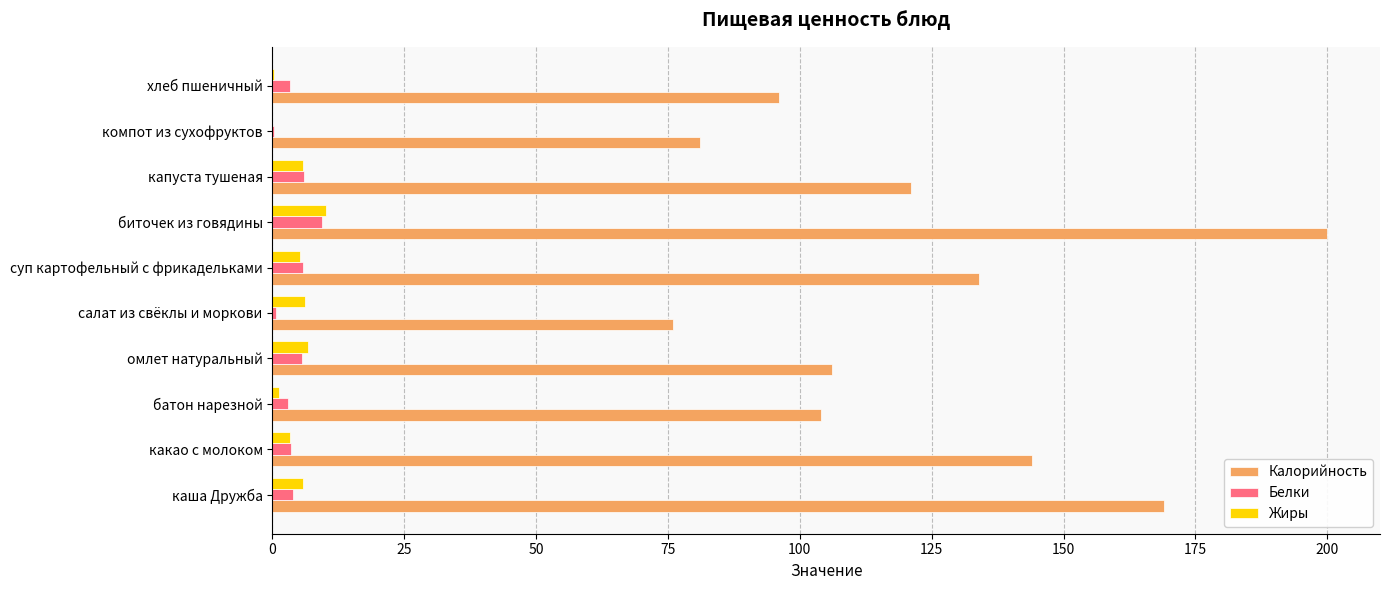

What is the average value of the Калорийность series?

123.1